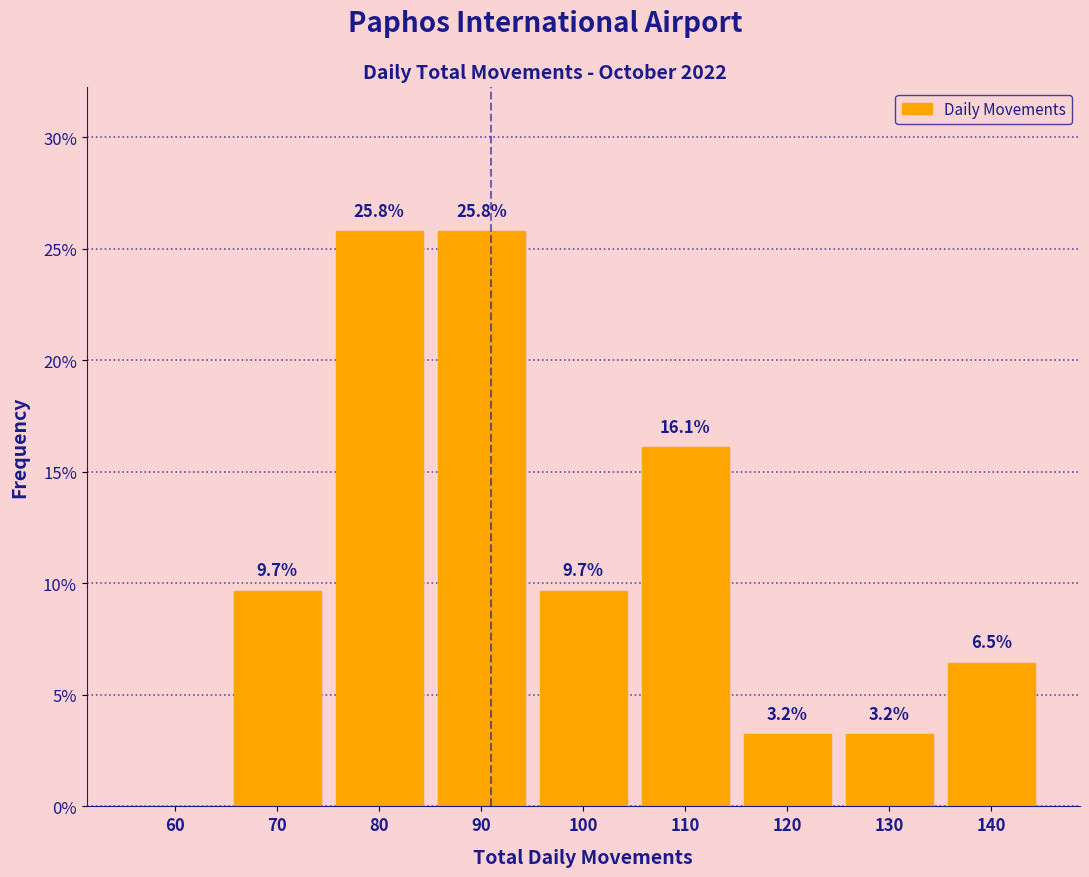

Reading left to right, extract all data points from this chart.

60=0.0	70=9.7	80=25.8	90=25.8	100=9.7	110=16.1	120=3.2	130=3.2	140=6.5